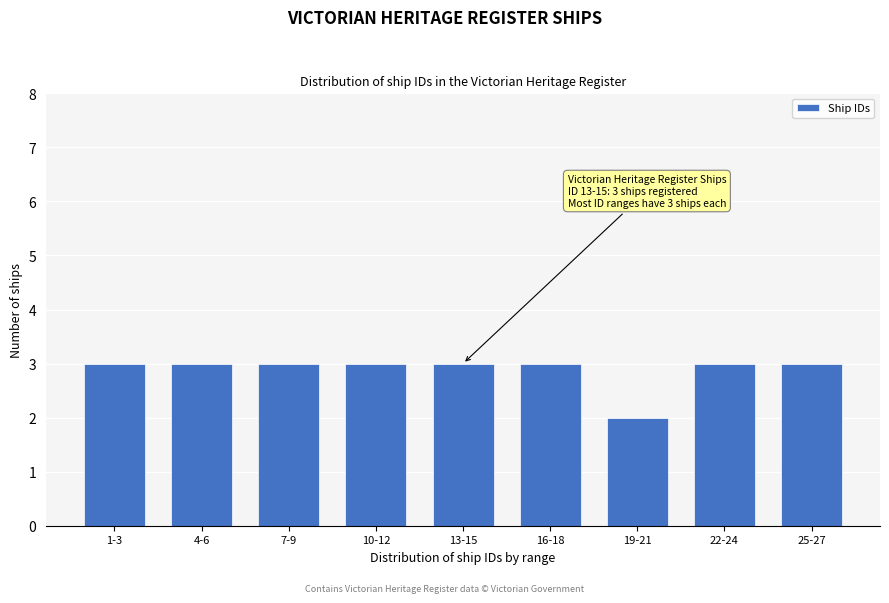

Reading right to left, transcribe all the data shown in this chart.

25-27=3	22-24=3	19-21=2	16-18=3	13-15=3	10-12=3	7-9=3	4-6=3	1-3=3